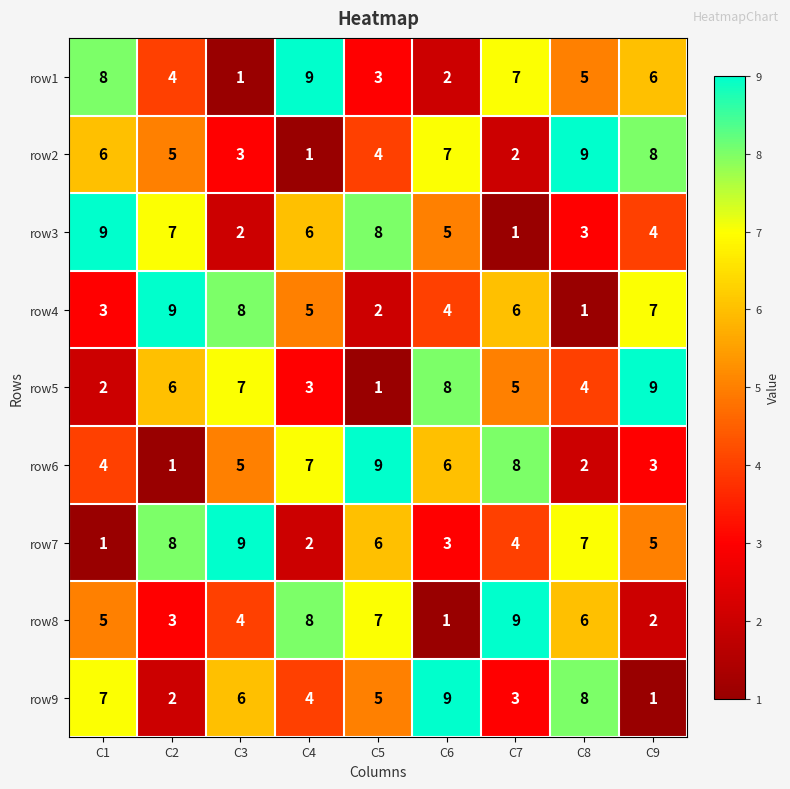

Rank the series at C9 from lowest to highest value.

row9, row8, row6, row3, row7, row1, row4, row2, row5